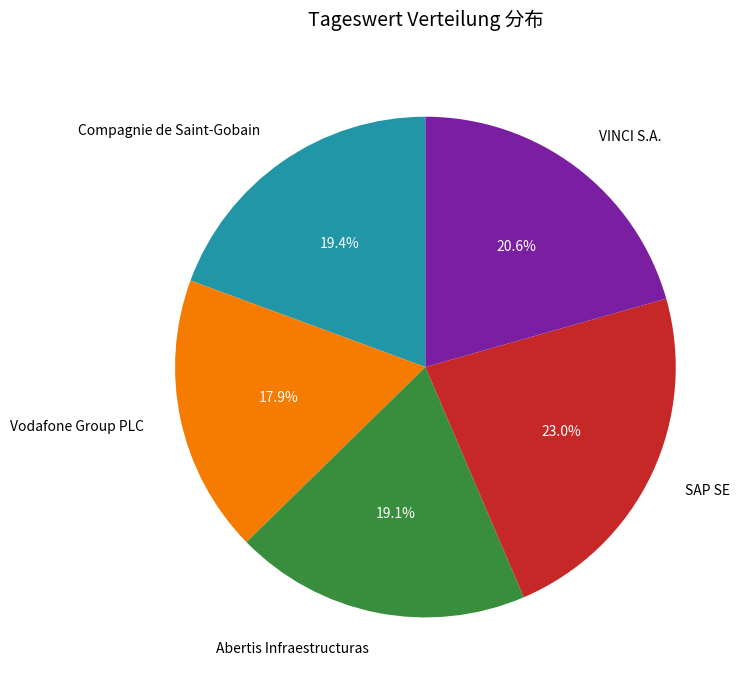

Count the number of slices in the pie.

5